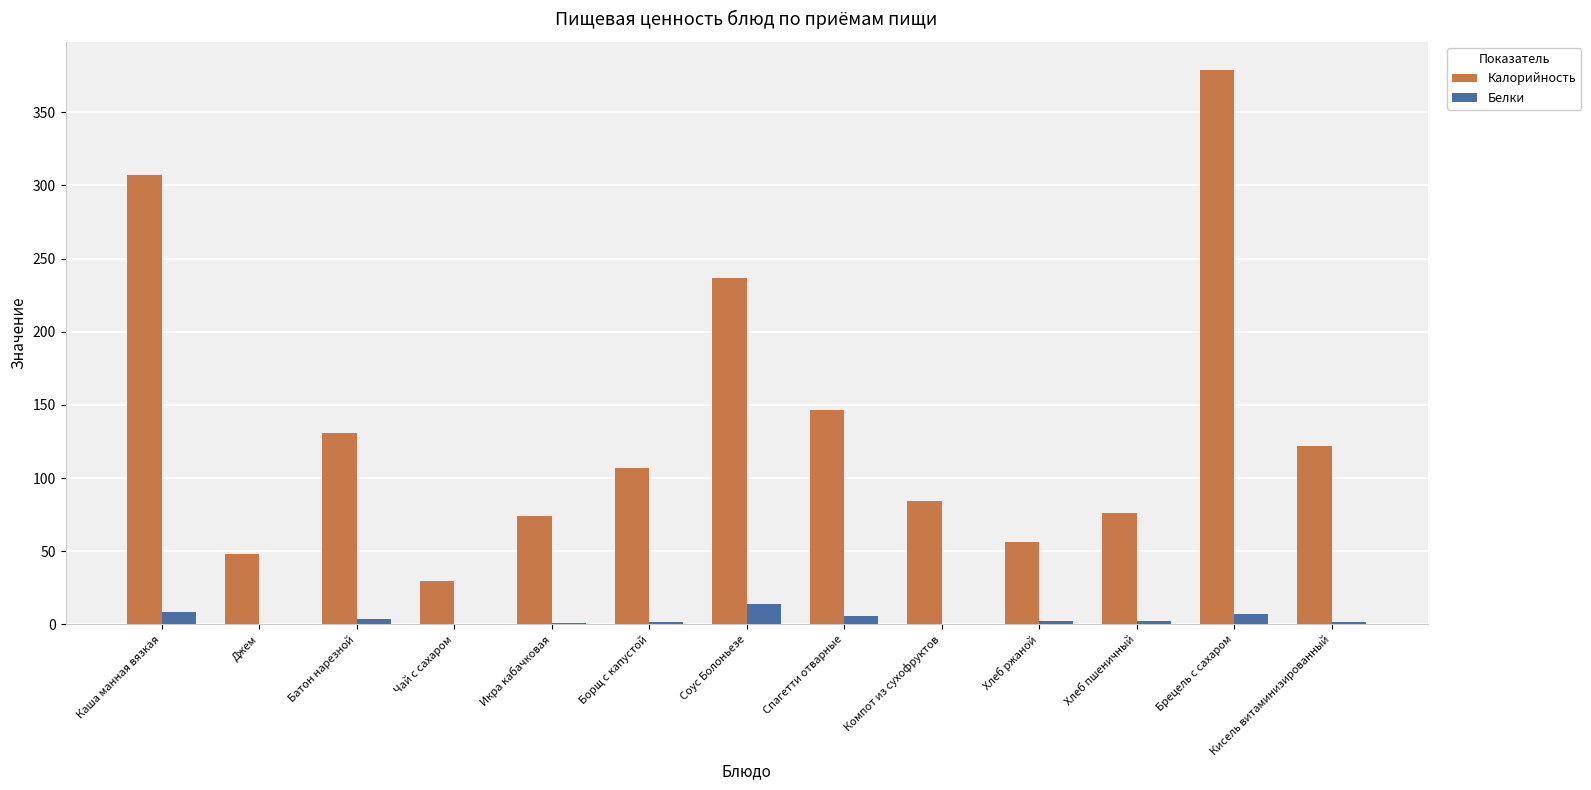

Are the bars grouped side by side (vs. stacked)?

Yes